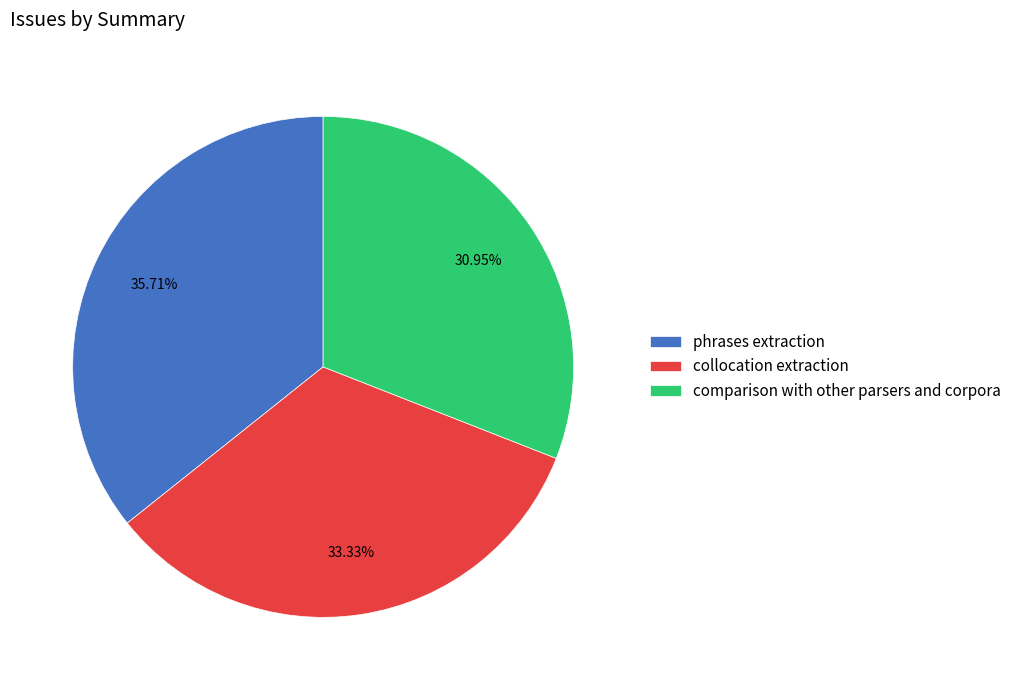

What is the smallest slice in the pie chart?

comparison with other parsers and corpora